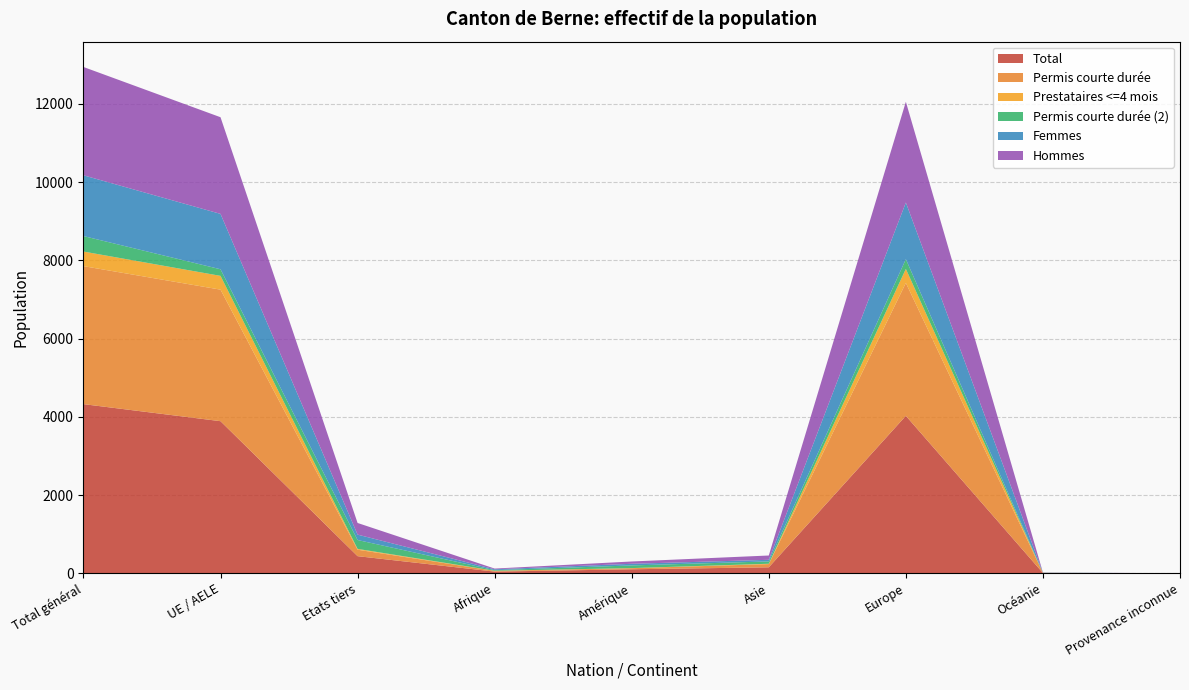

What is the label of the 7th point from the left?

Europe